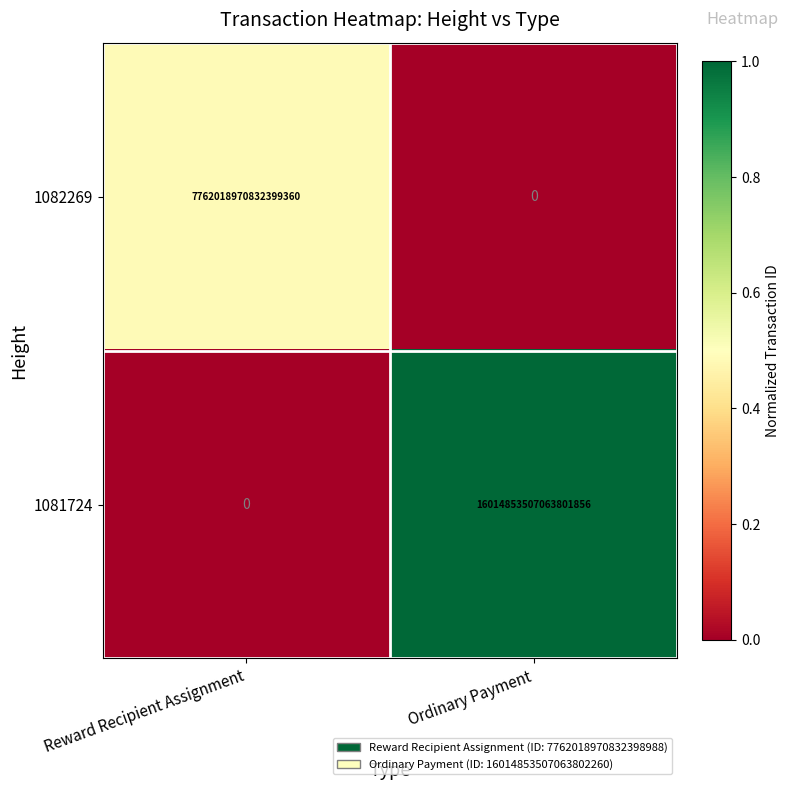

Count the number of categories in the chart.

2